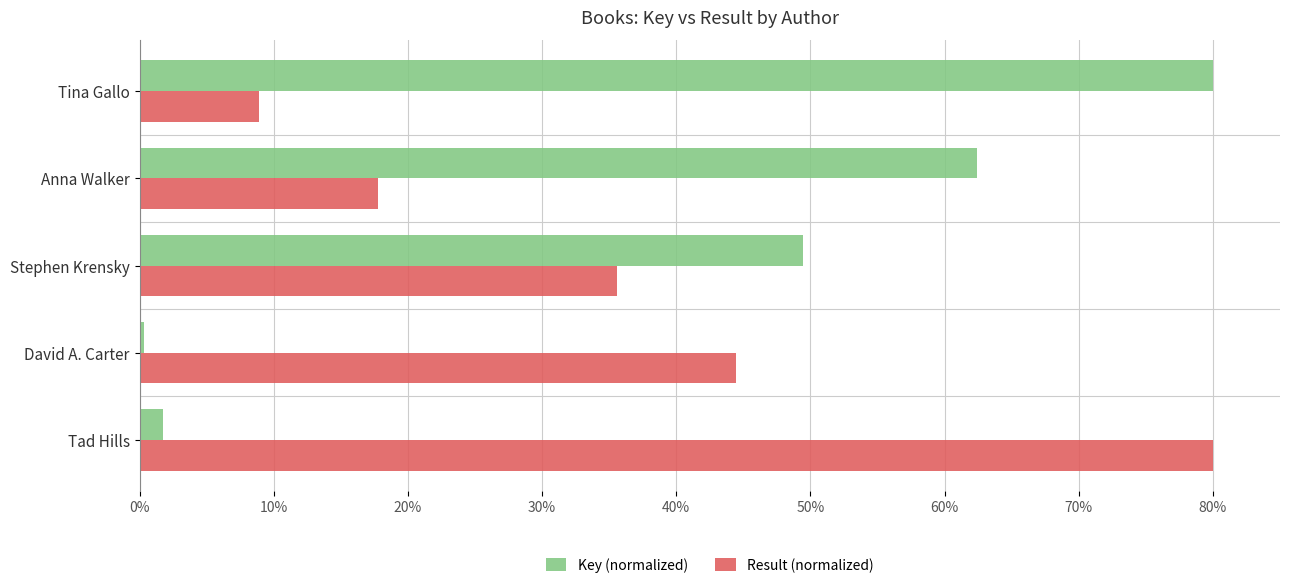

What are all the series names shown in the legend?

Key (normalized), Result (normalized)